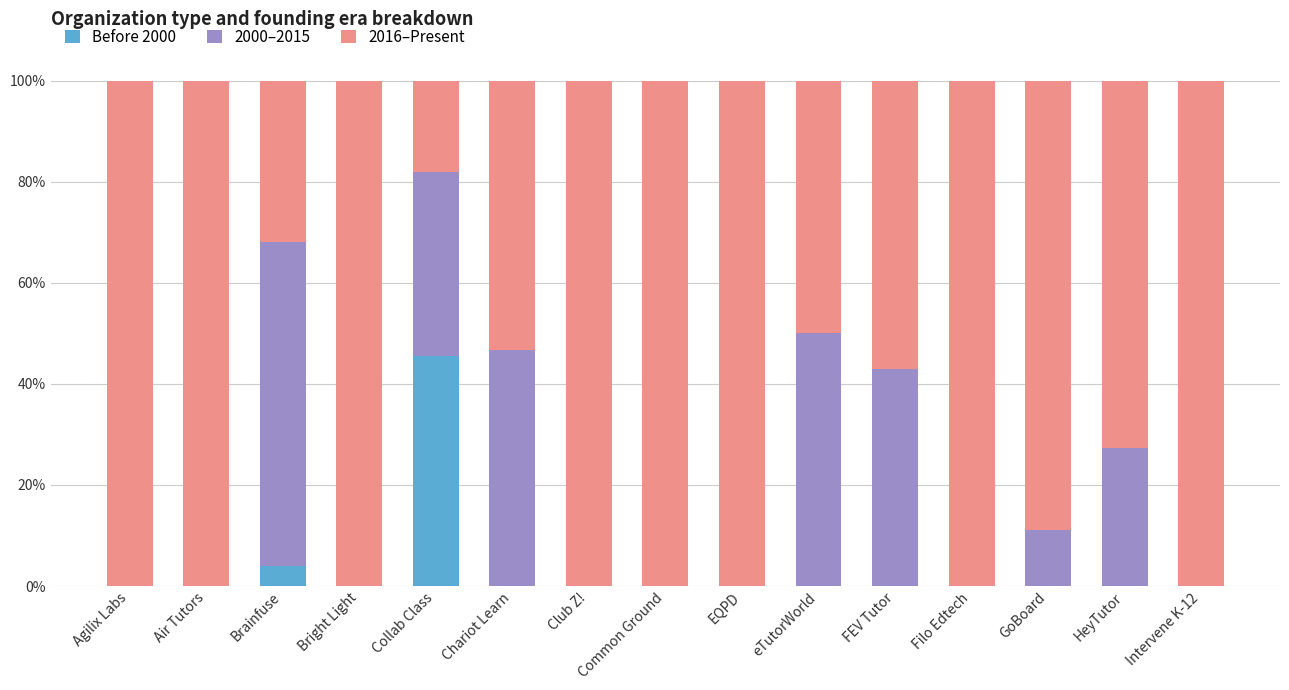

The value of 2016–Present at eTutorWorld is 0.2. True or false?

False